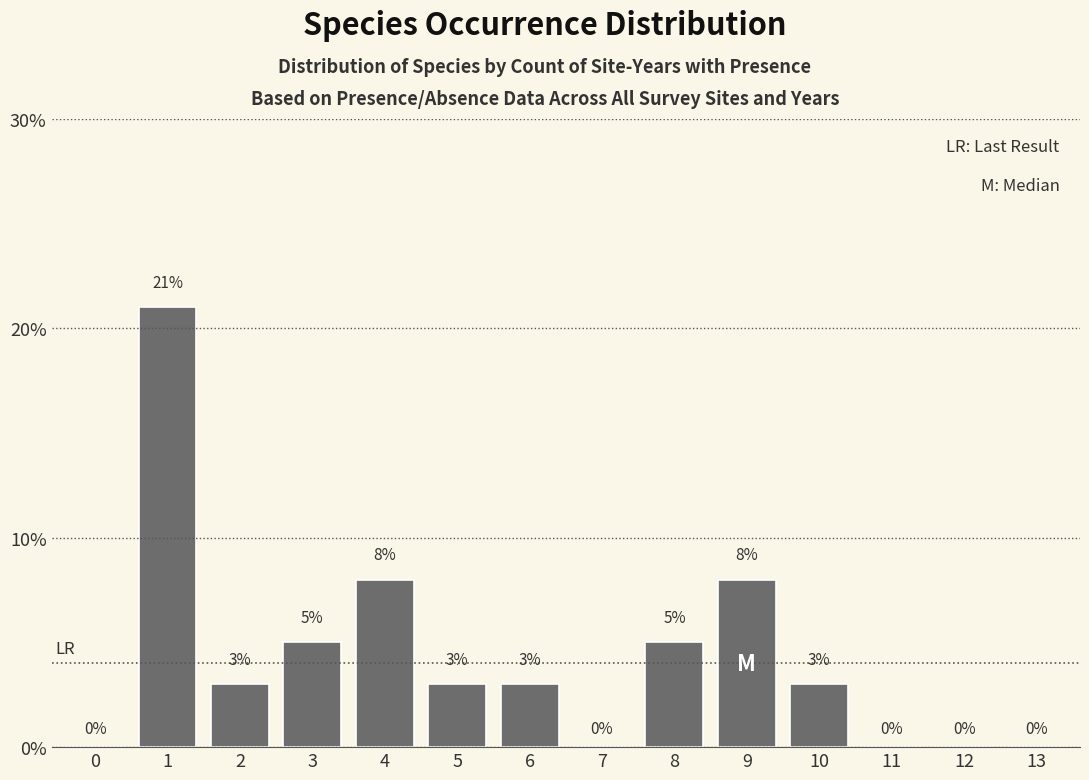

Reading left to right, list all the values displayed in this chart.

0=0	1=21	2=3	3=5	4=8	5=3	6=3	7=0	8=5	9=8	10=3	11=0	12=0	13=0